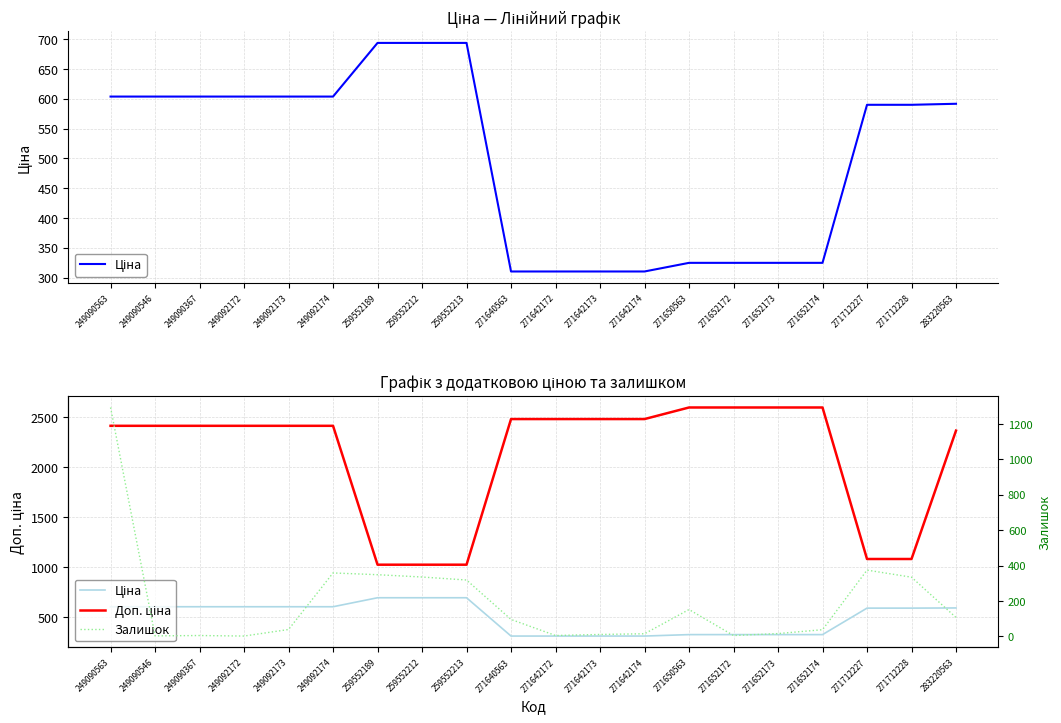

True or false: Доп. ціна and Залишок intersect in this chart.

False